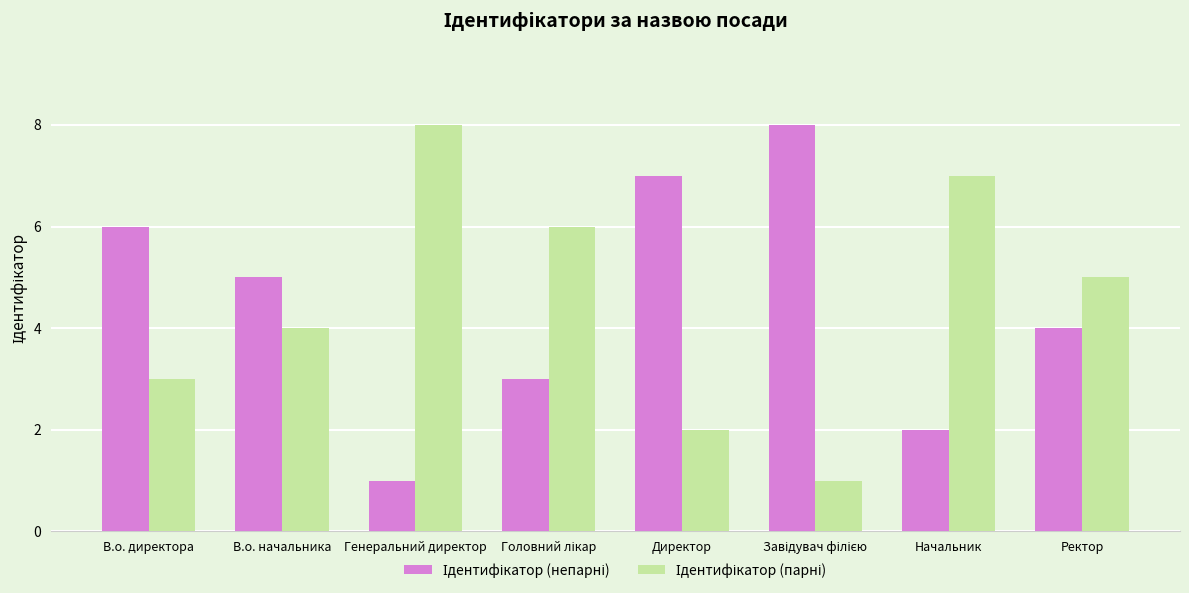

What is the spread (max minus min) of values at В.о. директора?

3